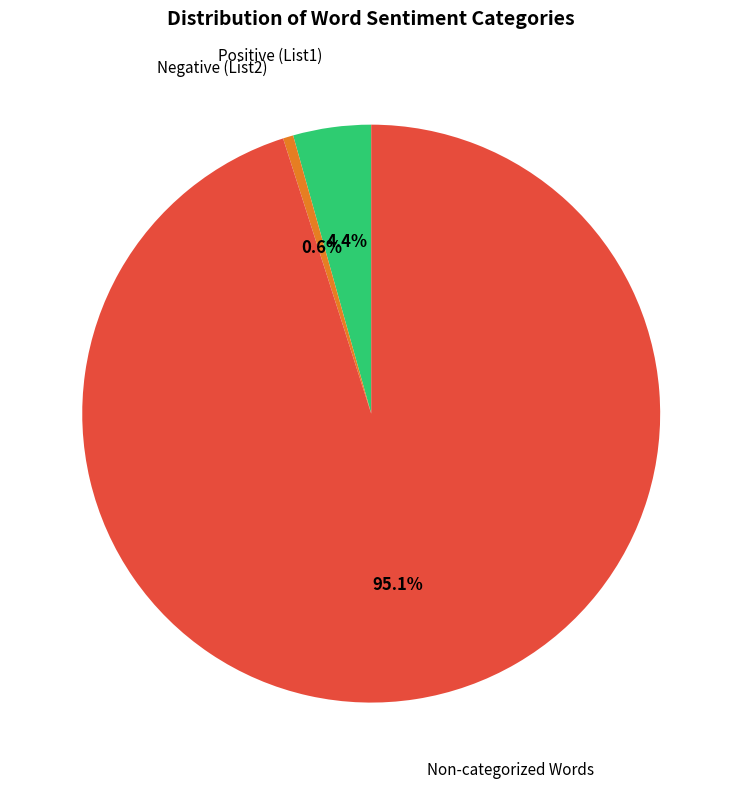

Combined, do Non-categorized Words and Positive (List1) account for over 50%?

Yes